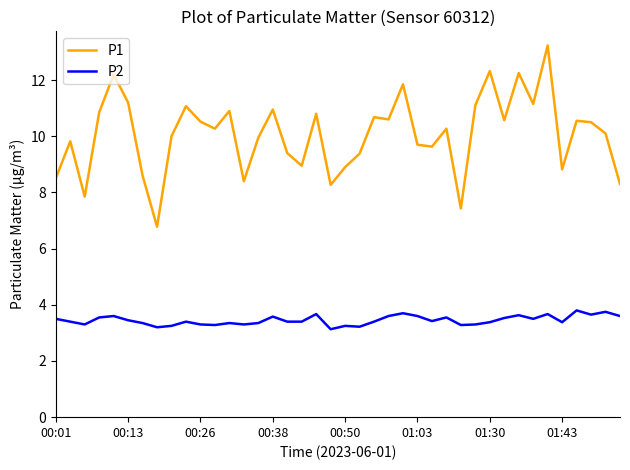

True or false: P1 and P2 cross at least once.

False